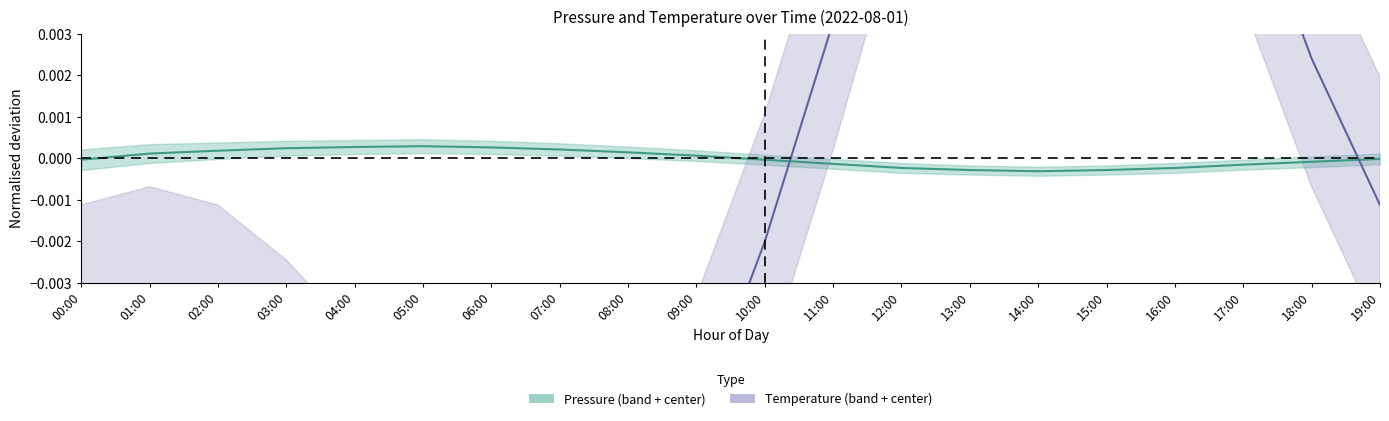

How many series are shown in this chart?

2